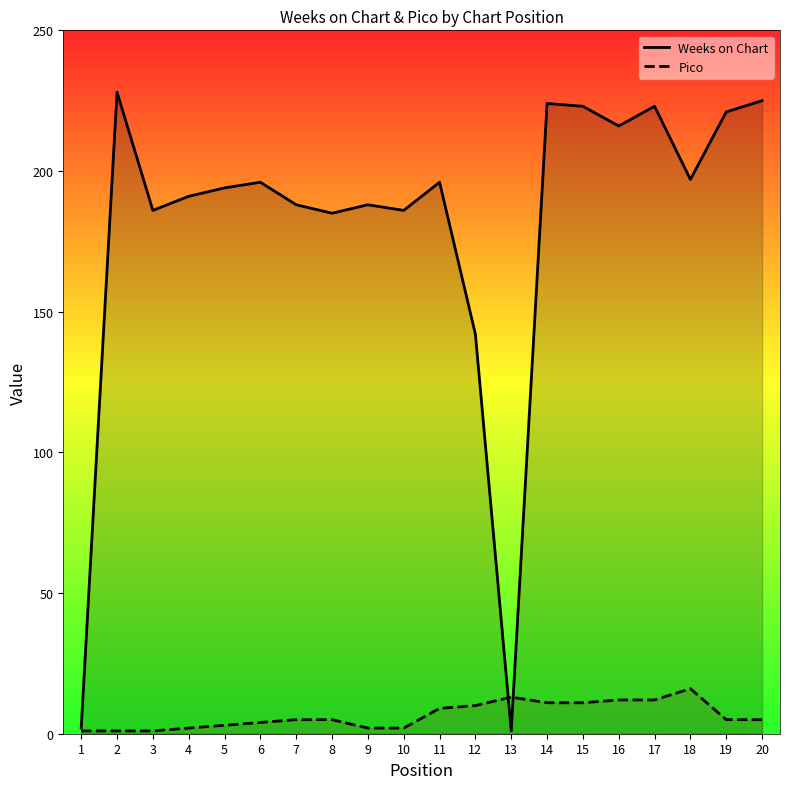

What is the value of the Pico point at the 15th from the left?

11